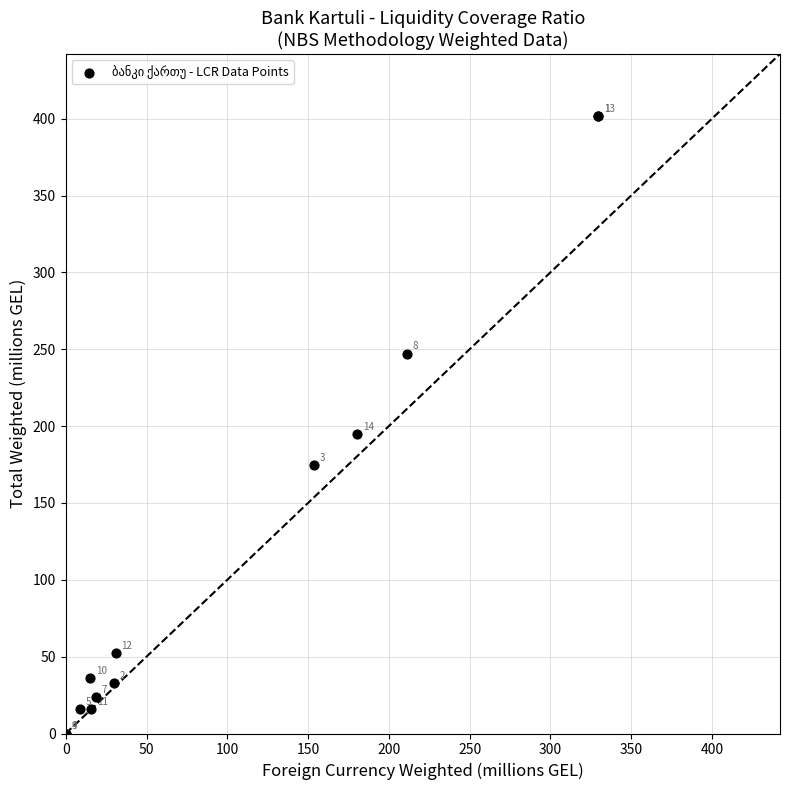

What Y value in the scatter plot is closest to 200?

194.9